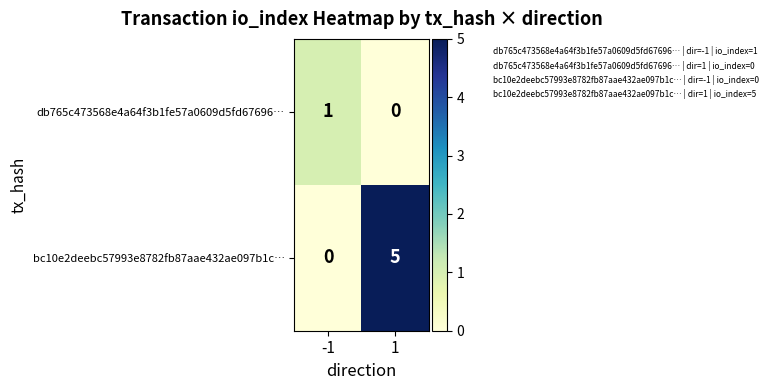

How many distinct data groups are displayed?

2